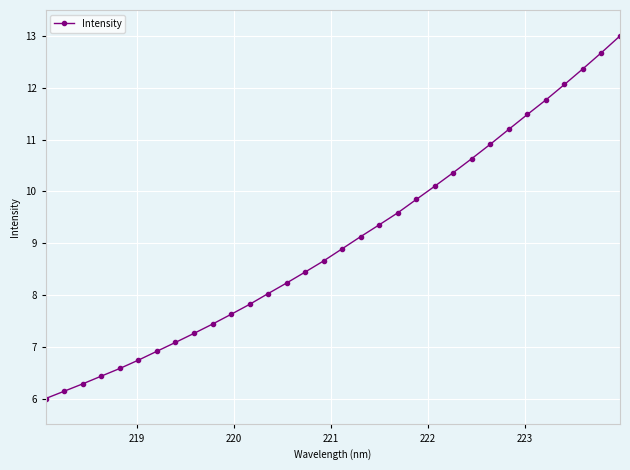

What is the greatest value displayed?

13.0